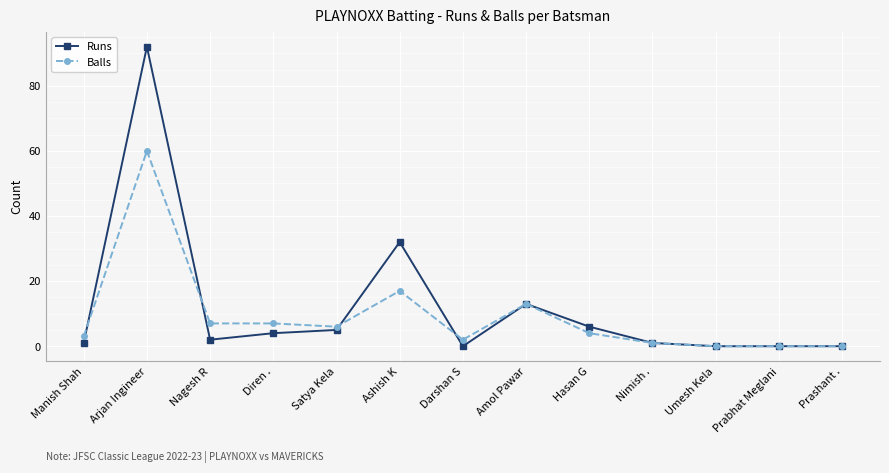

Is it true that Runs equals 6 at Hasan G?

True